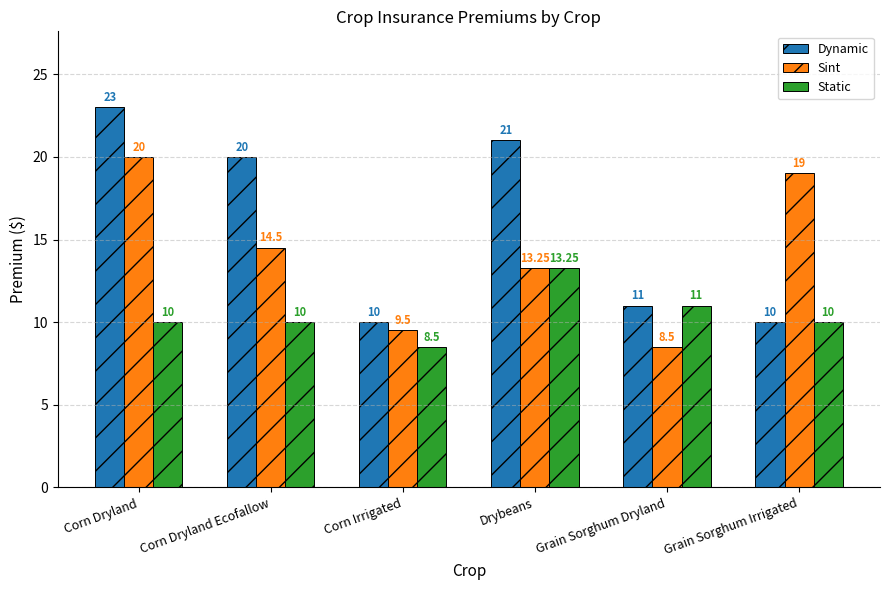

What is the label of the 3rd bar from the left?

Corn Irrigated